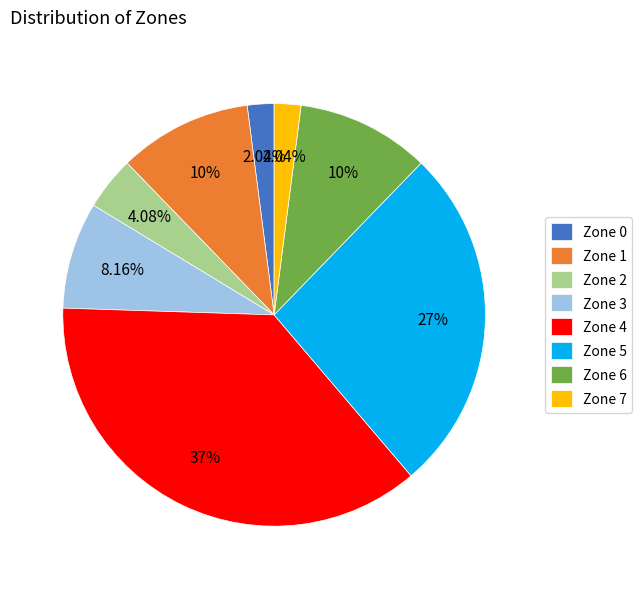

To the nearest percent, what percentage of the pie is Zone 5?

27%